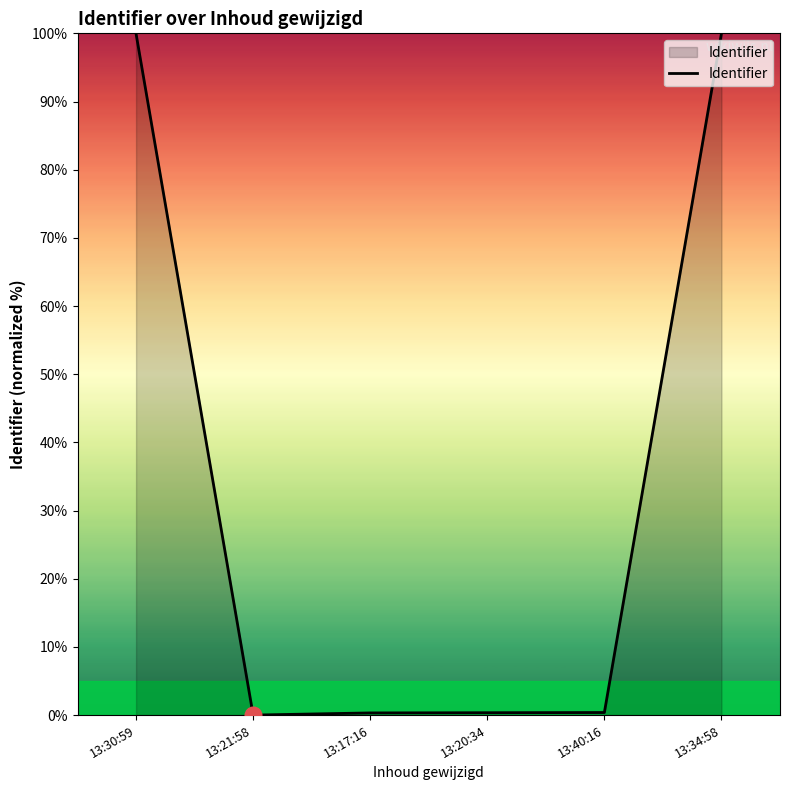

What is the maximum value shown in the chart?

100.0